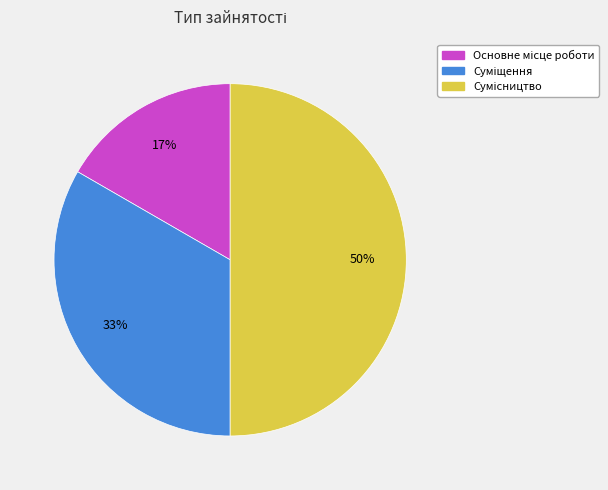

To the nearest percent, what is the average slice percentage?

33%